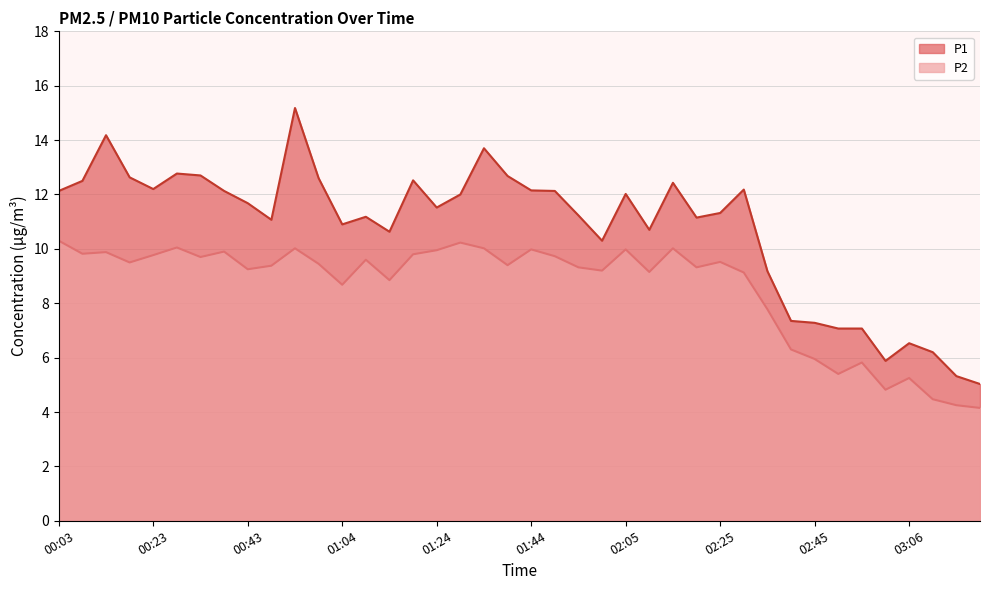

List the labels in order of P1 value, smallest first.

03:21, 03:16, 03:00, 03:11, 03:06, 02:50, 02:55, 02:45, 02:40, 02:35, 02:00, 01:14, 02:10, 01:04, 00:48, 02:20, 01:09, 01:55, 02:25, 01:24, 00:43, 01:29, 02:05, 00:03, 00:38, 01:49, 01:44, 02:30, 00:23, 02:15, 00:08, 01:19, 00:58, 00:18, 01:39, 00:33, 00:28, 01:34, 00:13, 00:53